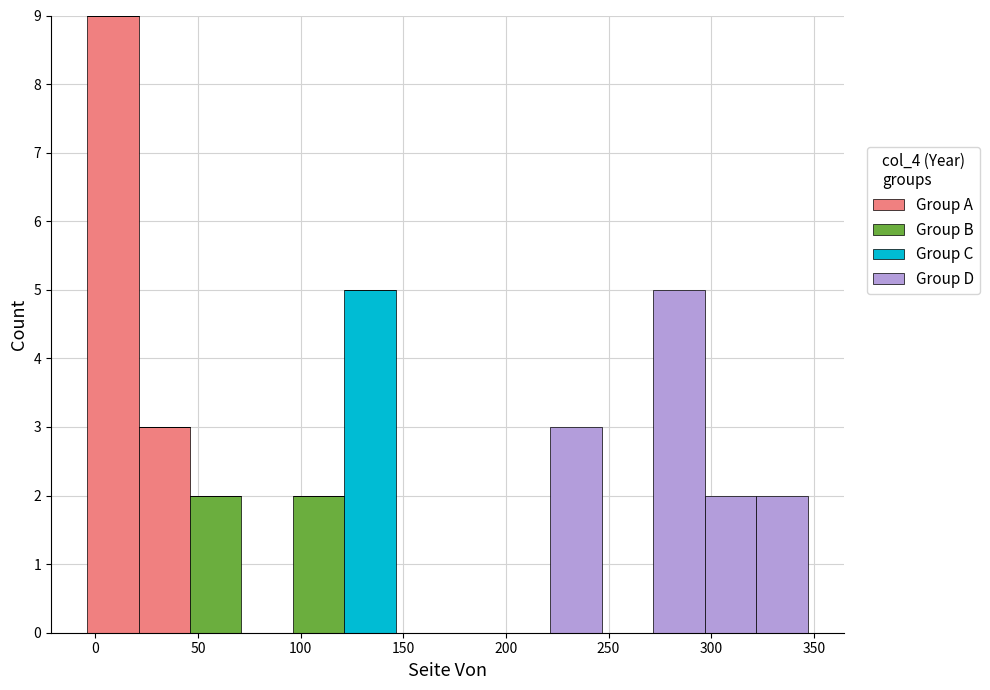

Reading left to right, transcribe this chart: for each stacked bar, give the range it covers on the x-axis and its total height. Neither the bar edges nor the heights are printed on the chart, so give them approximately, as read against the axes.

-5 to 20: 9
20 to 45: 3
45 to 70: 2
70 to 95: 0
95 to 120: 2
120 to 145: 5
145 to 170: 0
170 to 195: 0
195 to 220: 0
220 to 245: 3
245 to 270: 0
270 to 295: 5
295 to 320: 2
320 to 345: 2